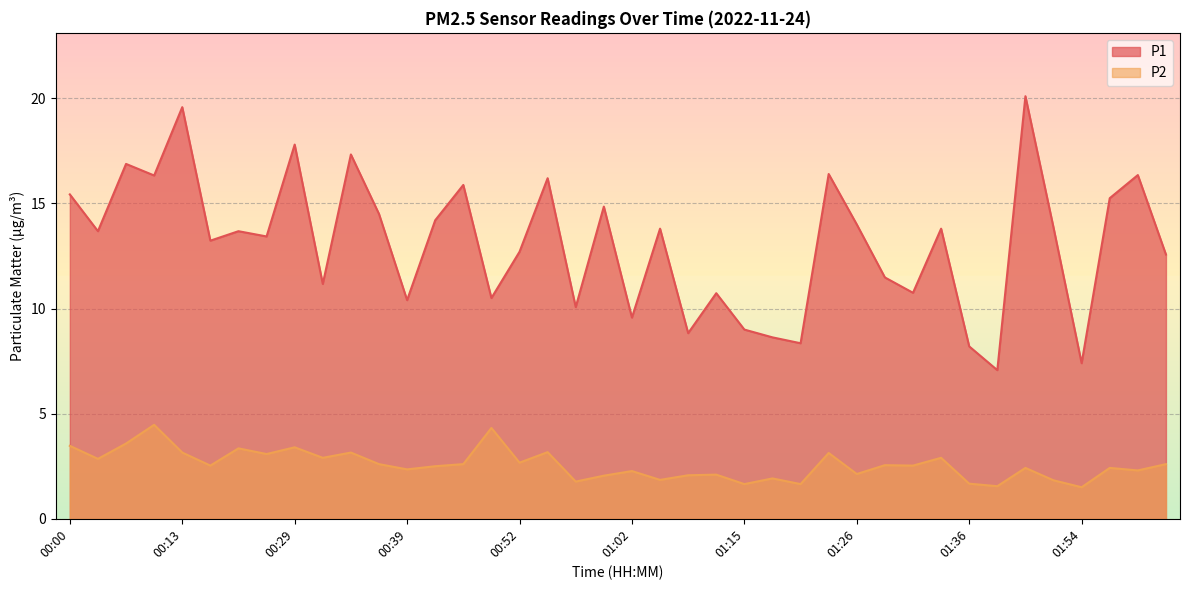

What is the spread (max minus min) of values at 00:44?

13.3